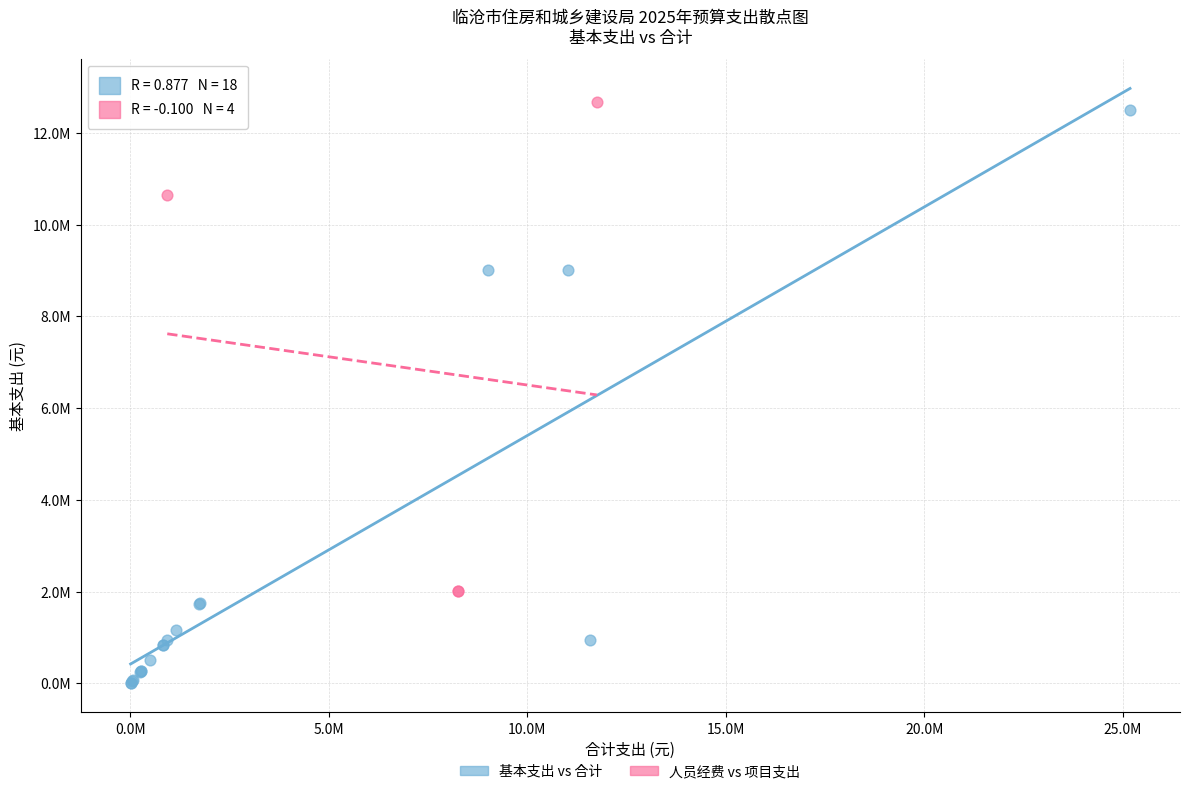

What are all the series names shown in the legend?

基本支出 vs 合计, 人员经费 vs 项目支出